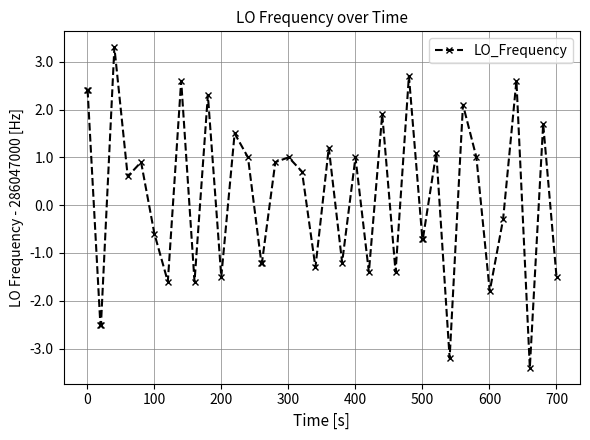

What is the greatest value displayed?

3.3